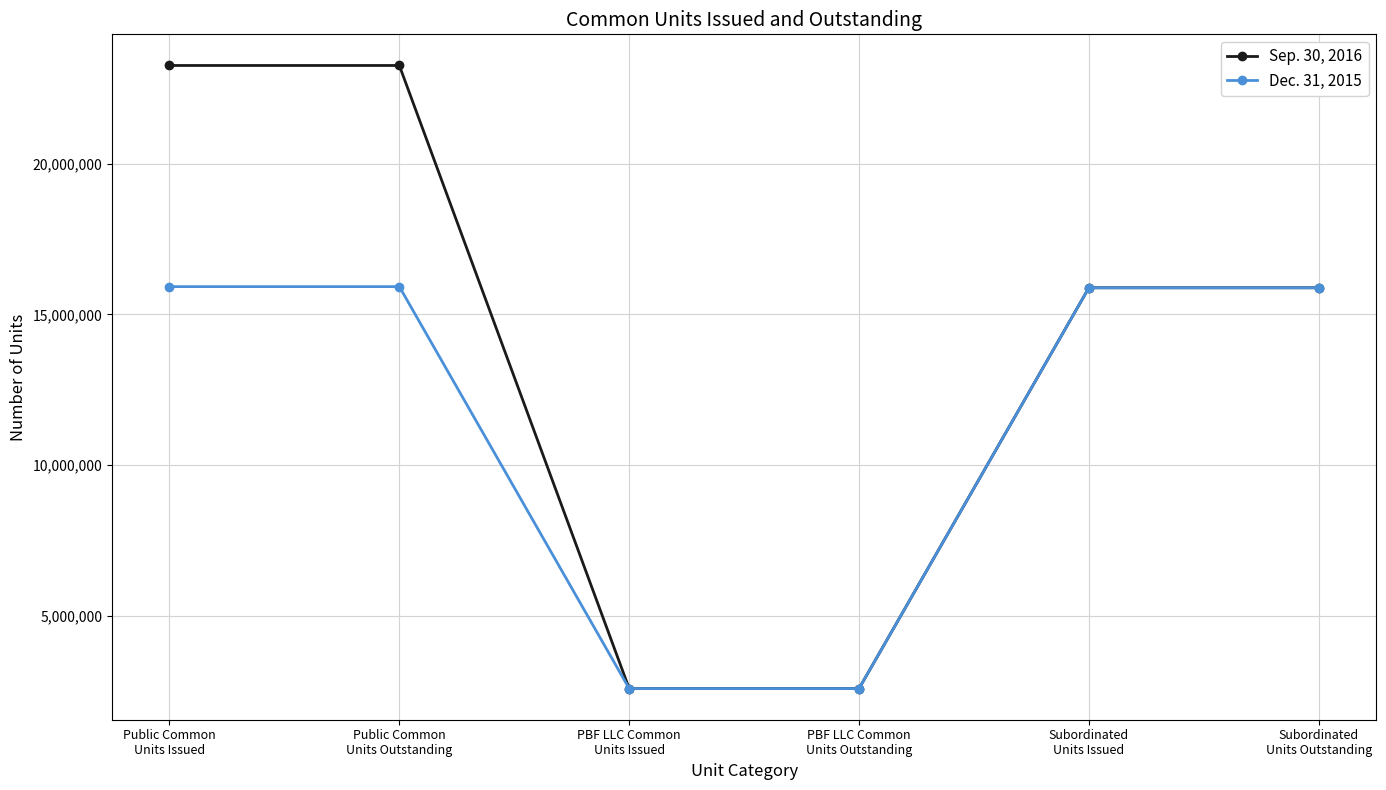

Which series has the largest total across all categories?

Sep. 30, 2016